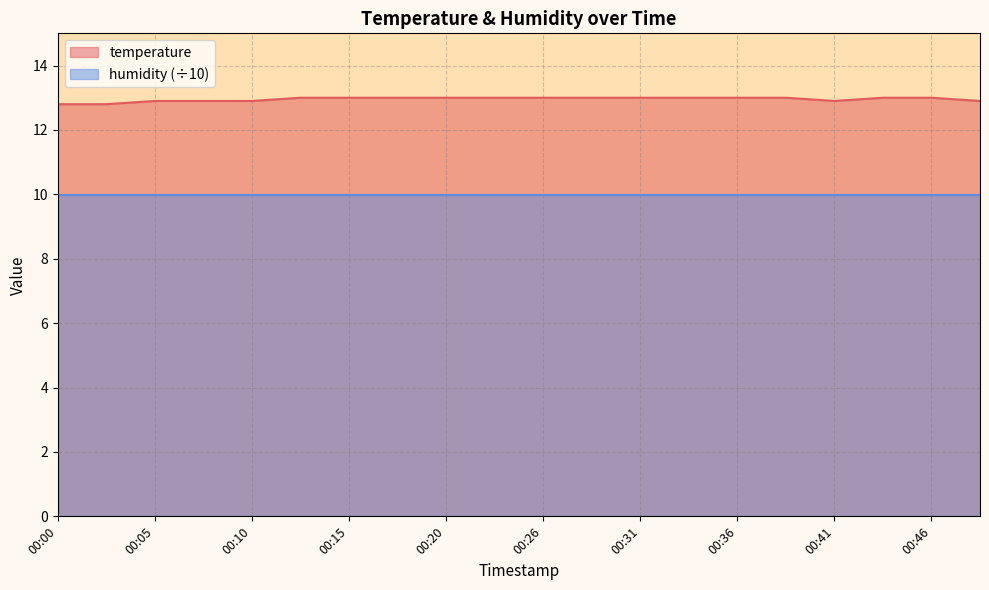

The chart shows a value of 8.9 at 00:10. True or false?

False